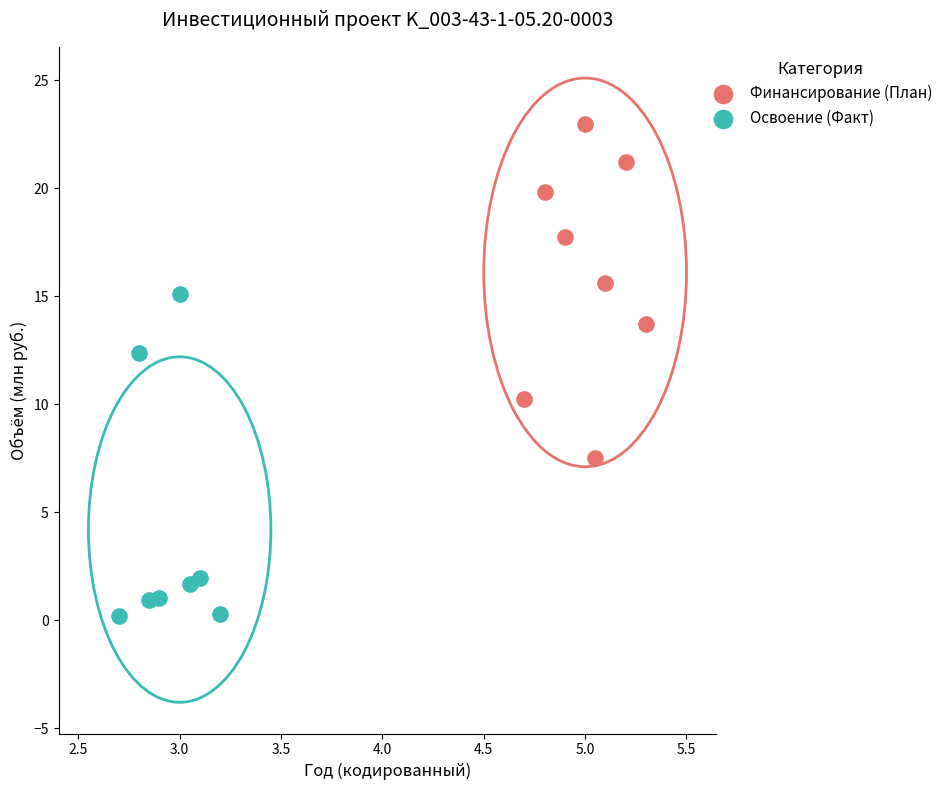

What are all the series names shown in the legend?

Финансирование (План), Освоение (Факт)